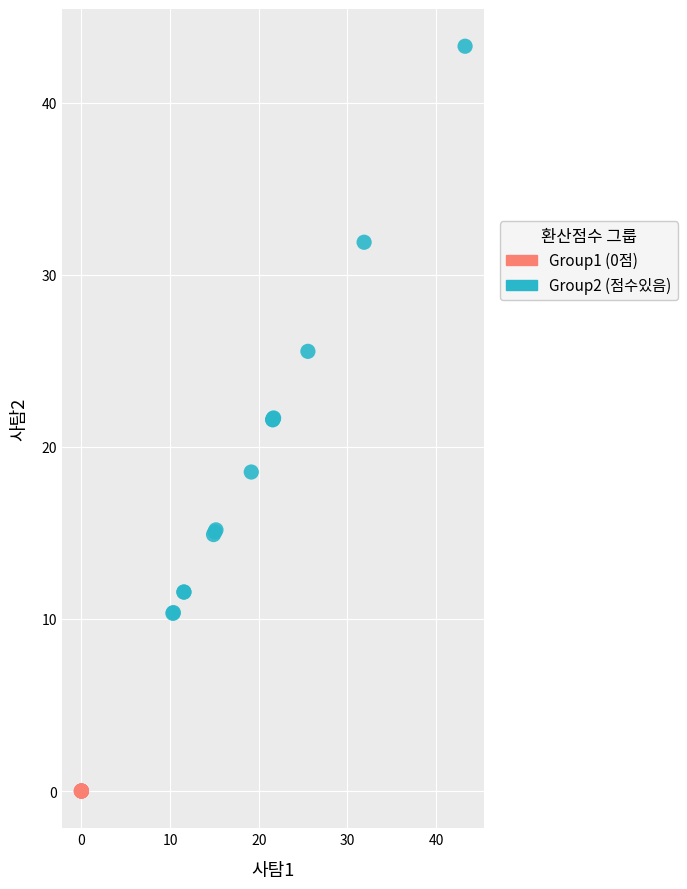

Which series reaches the maximum Y coordinate?

Group2 (점수있음)